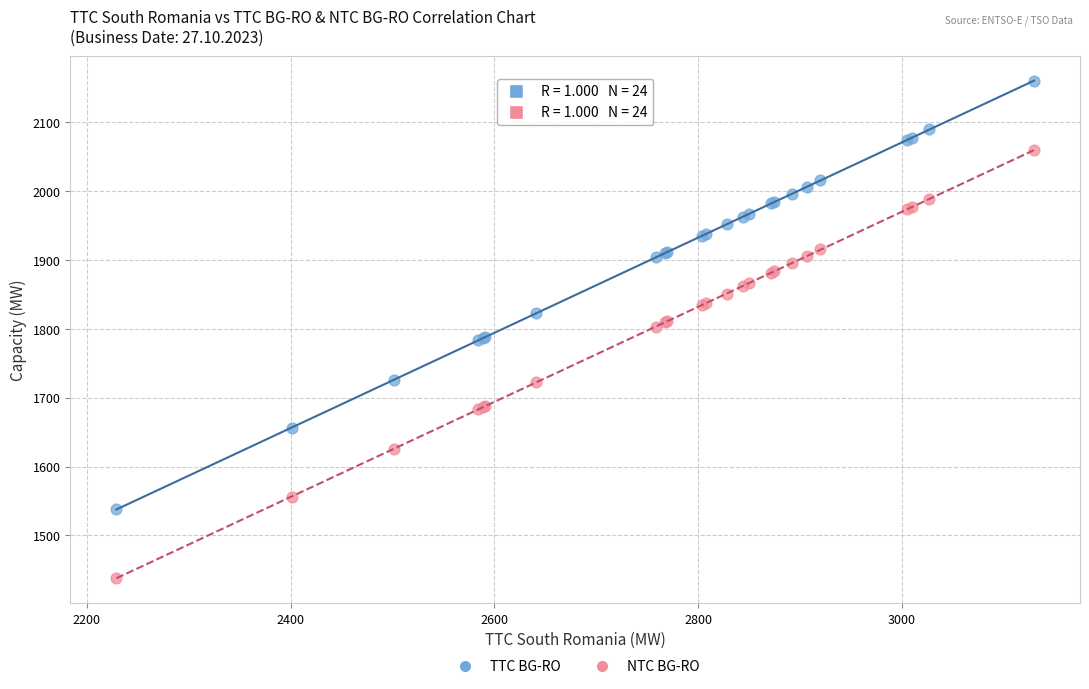

What is the X range (max minus min) for the scatter plot?

901